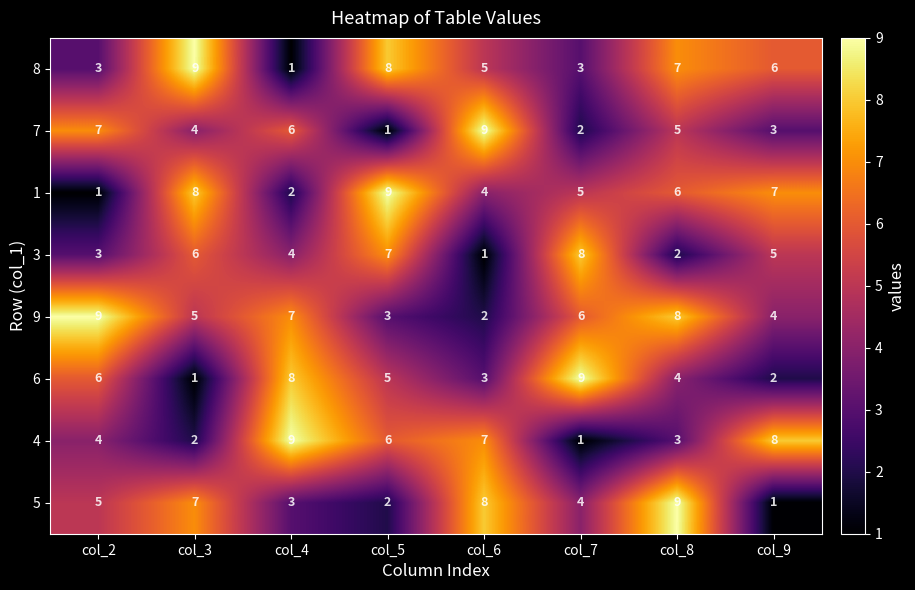

At which label does 6 reach its minimum?

col_3